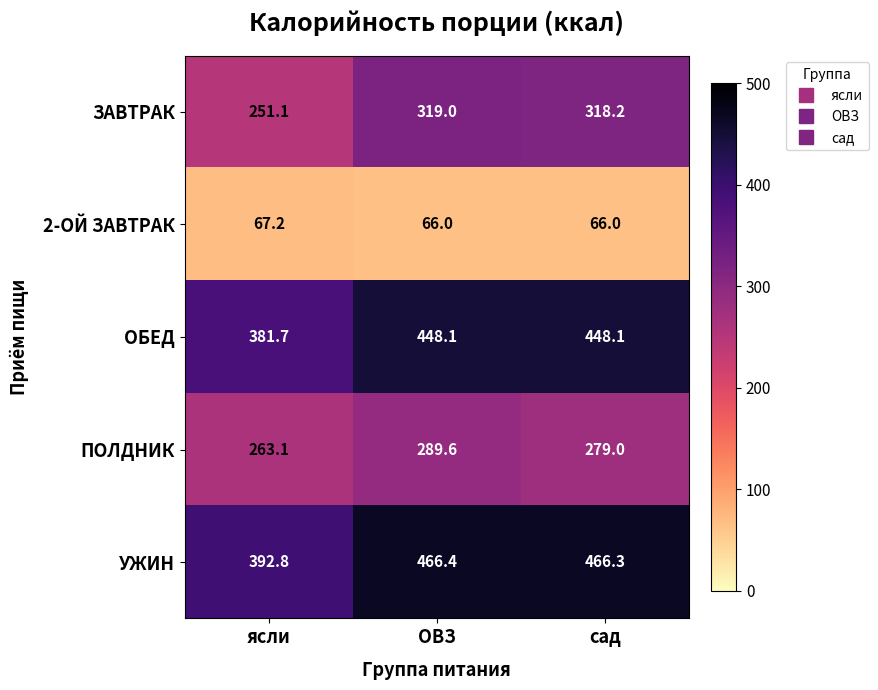

At ОВЗ, list the series in order from largest to smallest.

УЖИН, ОБЕД, ЗАВТРАК, ПОЛДНИК, 2-ОЙ ЗАВТРАК